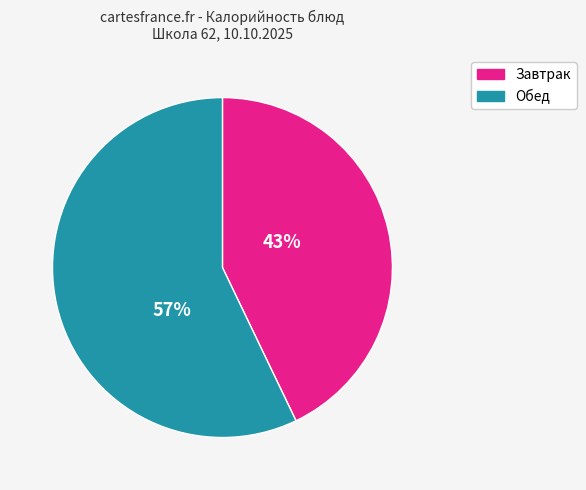

How many segments does this pie chart have?

2